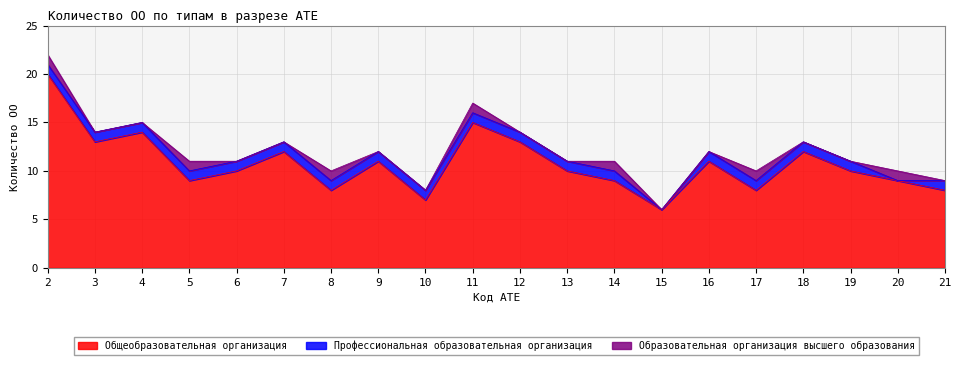

Does the chart have visible grid lines?

Yes